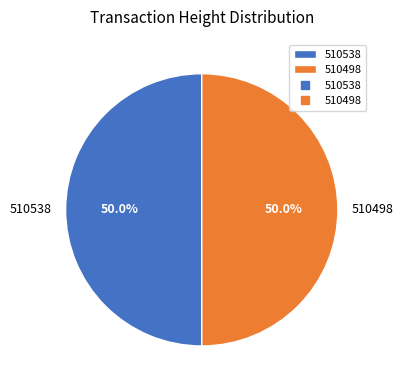

Do 510498 and 510538 together represent more than half of the pie?

Yes